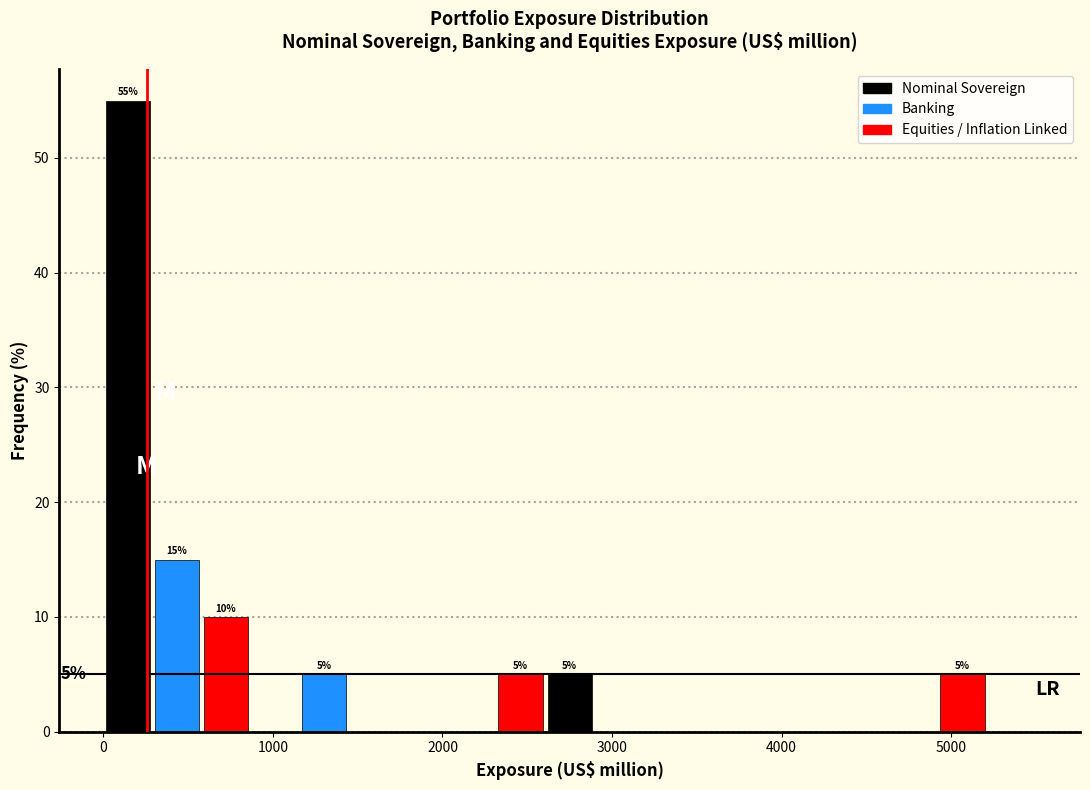

Around what value on the x-axis is the tallest bar? Give the approximate position of its centre, as read against the axis.

100